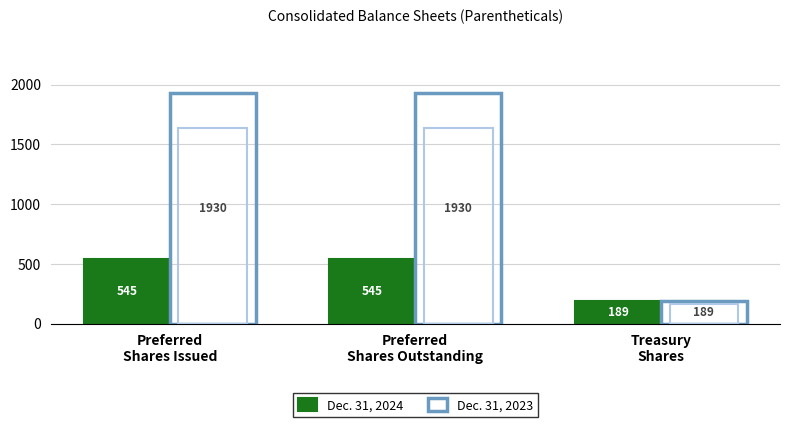

What is the total value across all series at Treasury
Shares?

378